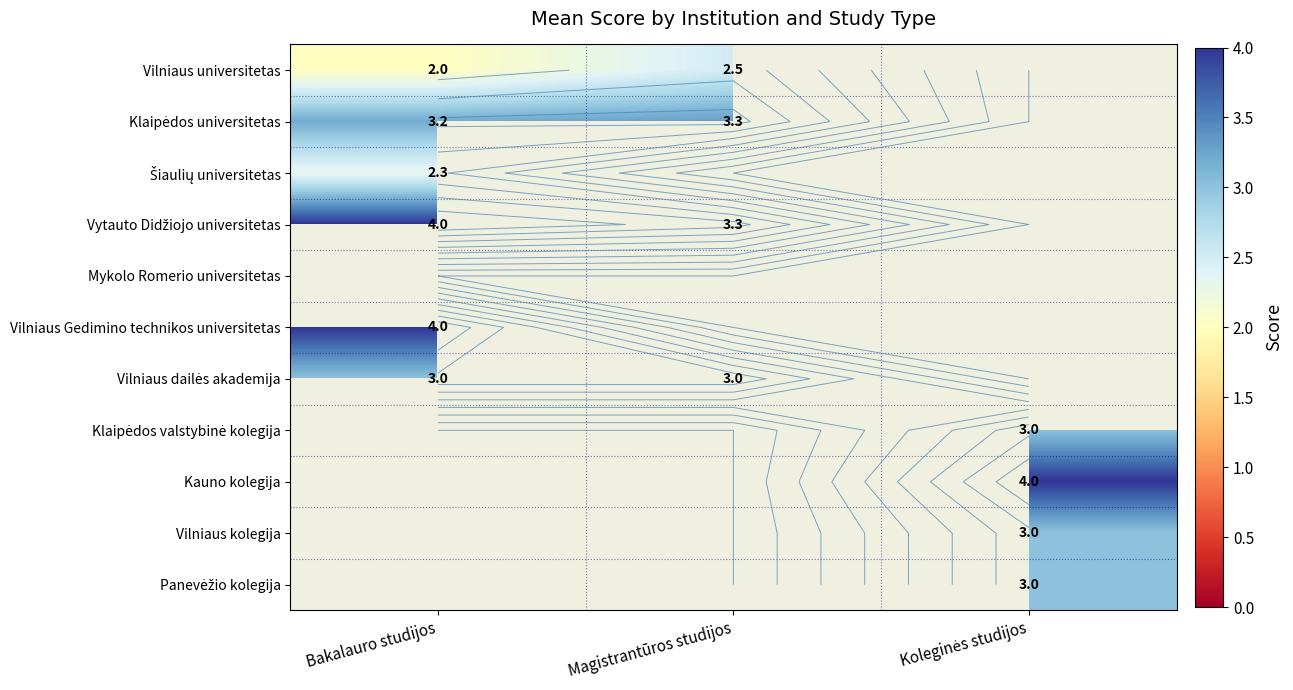

What is the maximum value for Vilniaus universitetas?

2.5